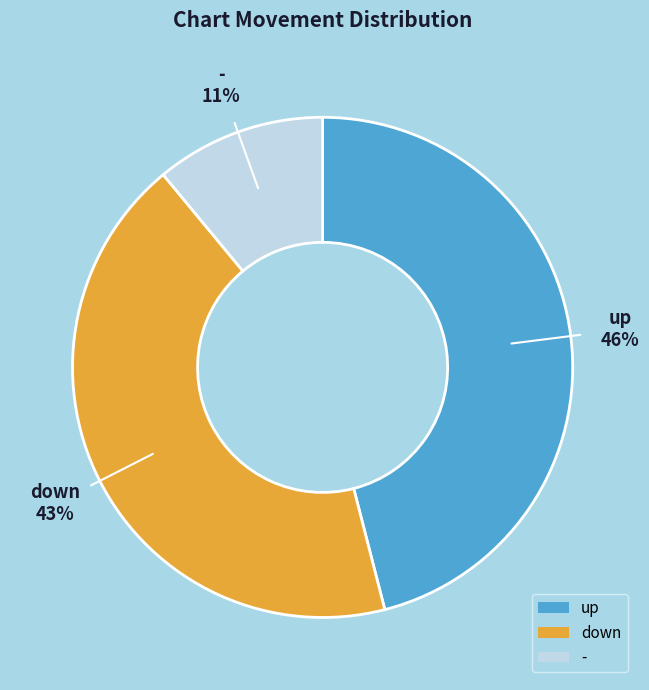

Between - and up, which is larger?

up